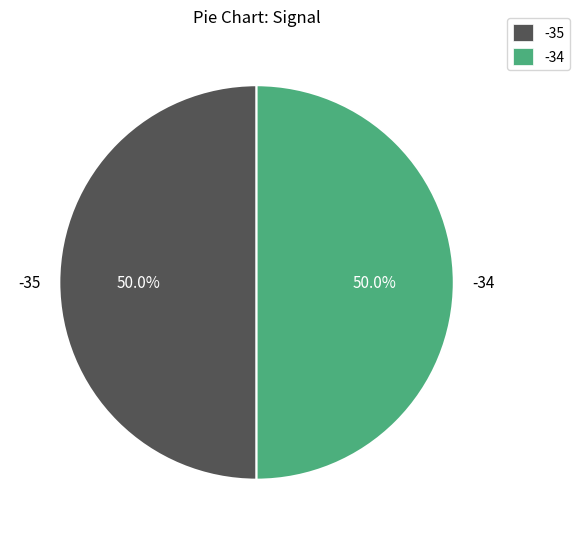

Approximately how many times larger is the value at -34 compared to -35?

1.0